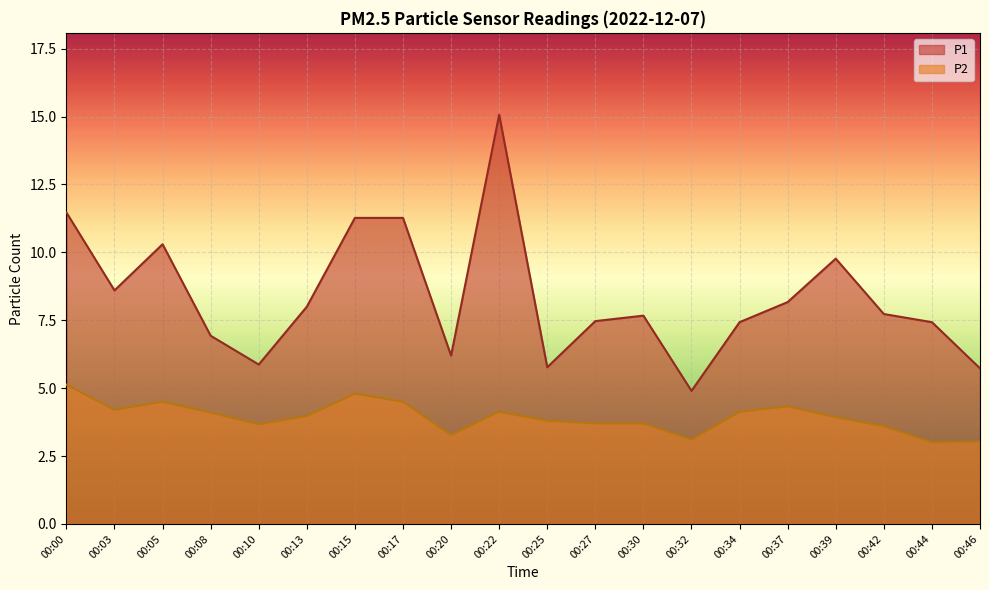

How many values in the P2 series exceed 3?

19